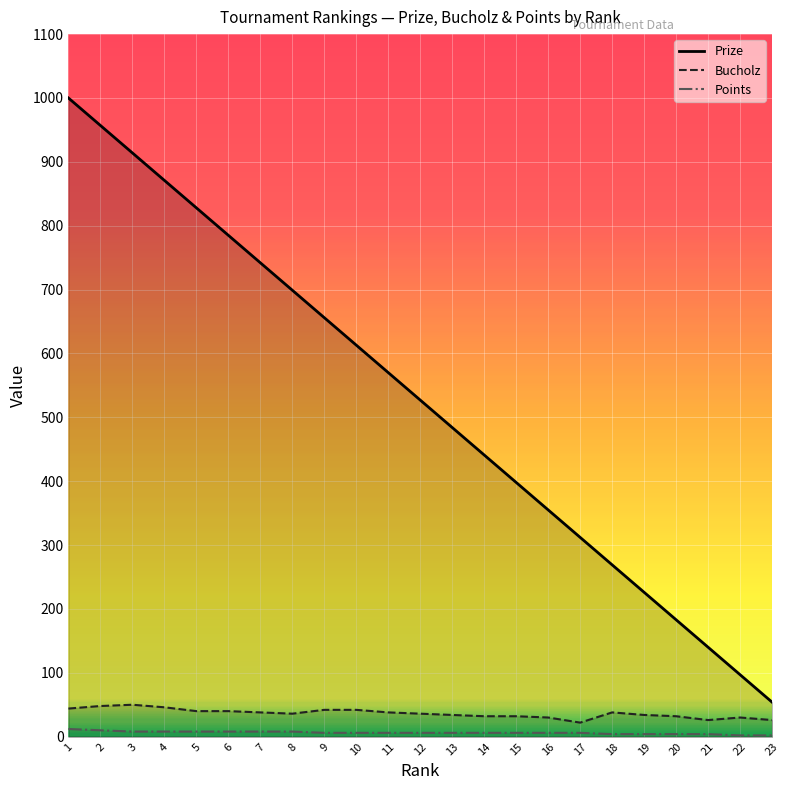

Is it true that Bucholz equals 14 at 17?

False